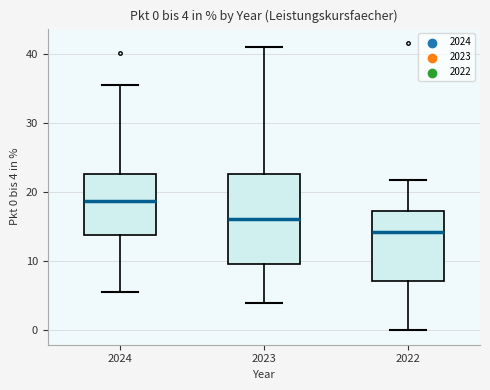

Which box has the lowest median line?

2022